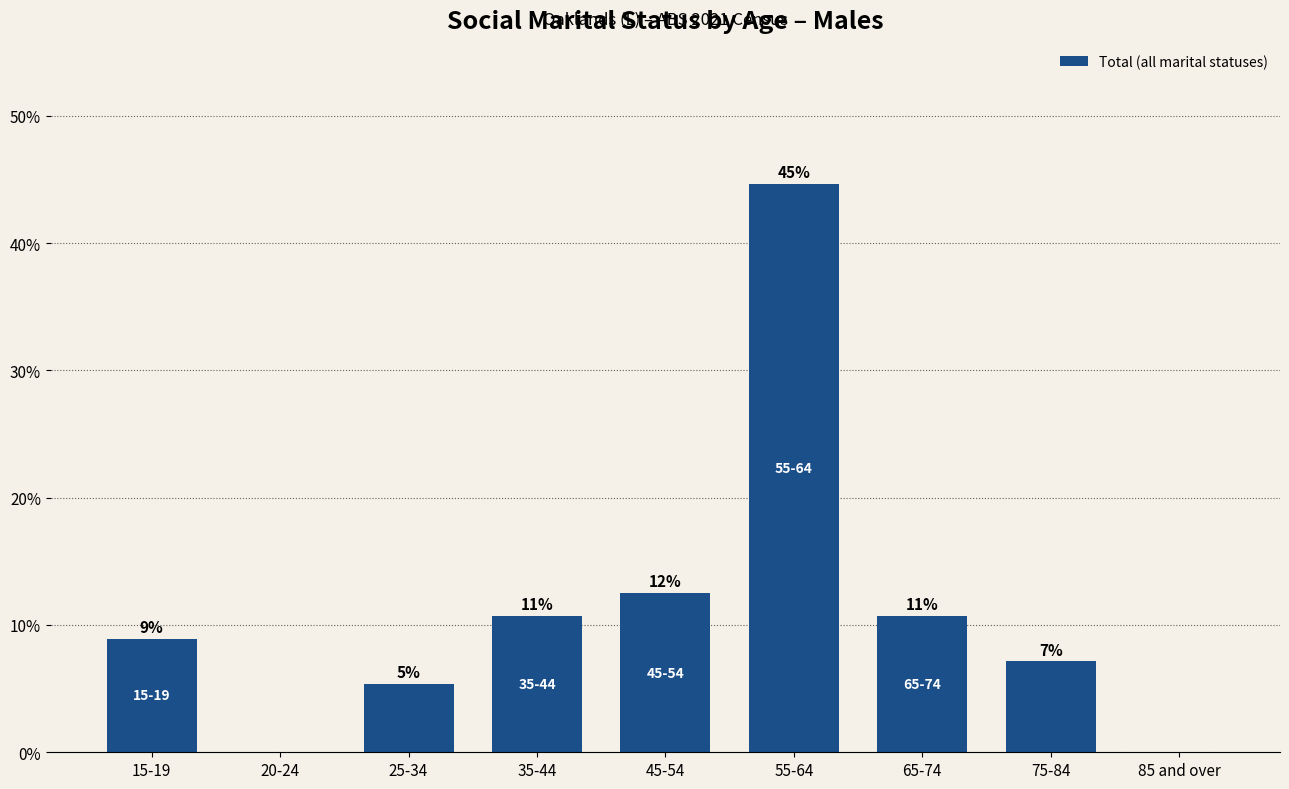

Are the bars horizontal?

No